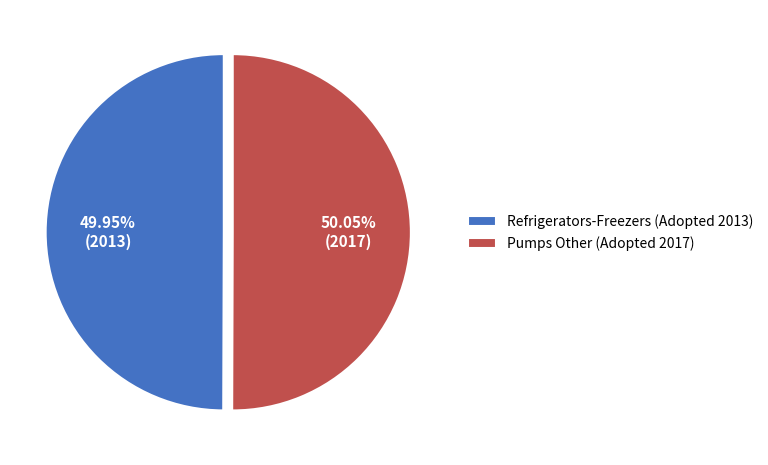

Is there any slice that represents more than half of the pie?

Yes